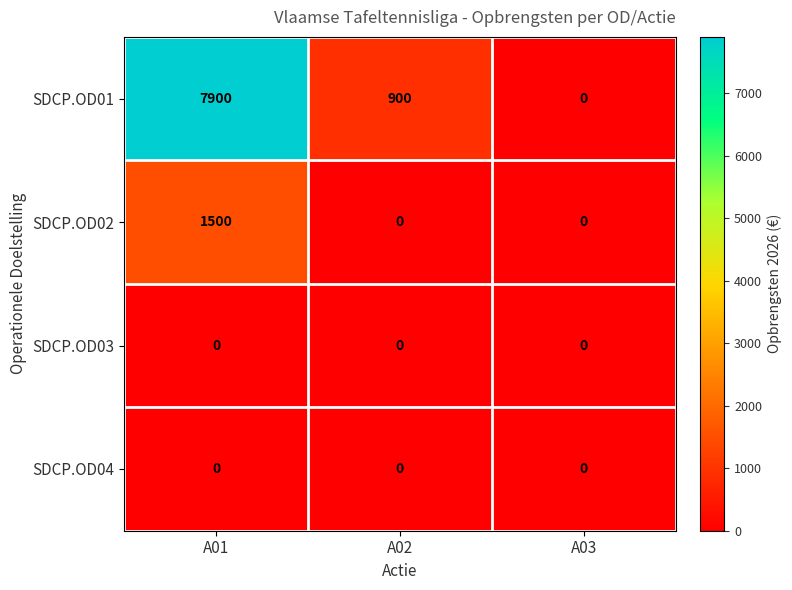

True or false: SDCP.OD03 has a value of 0 at A03.

True